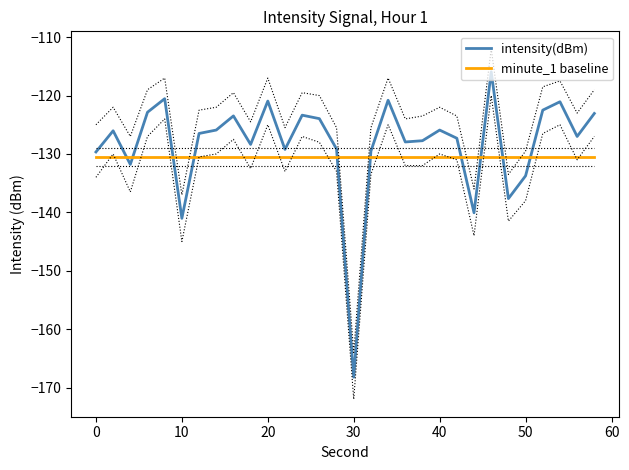

What is the lowest value of the intensity(dBm) series?

-168.2